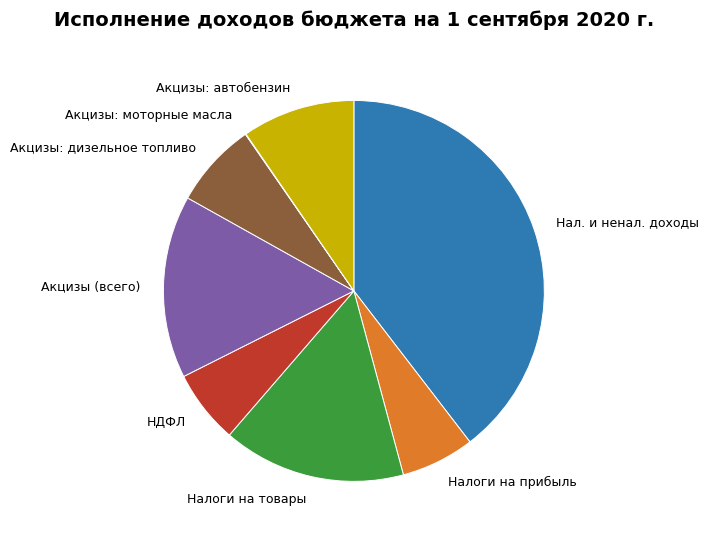

Is there any slice that represents more than half of the pie?

No